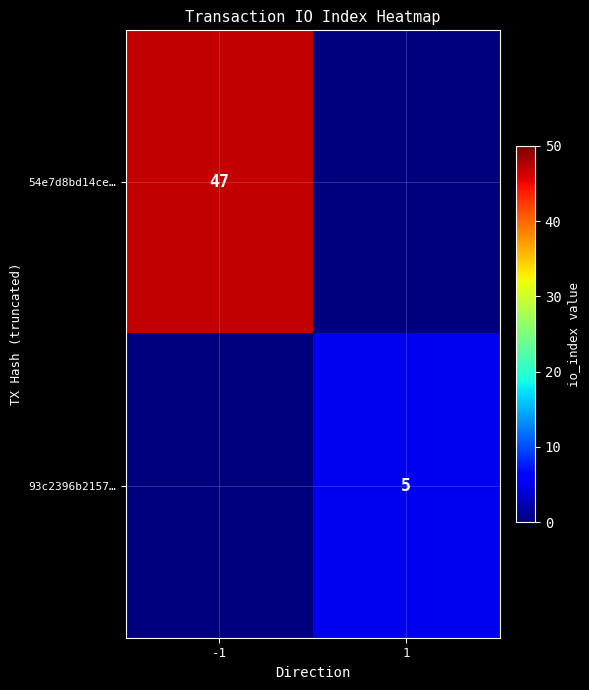

Is the value of 93c2396b2157… at 1 greater than the value of 54e7d8bd14ce… at -1?

No